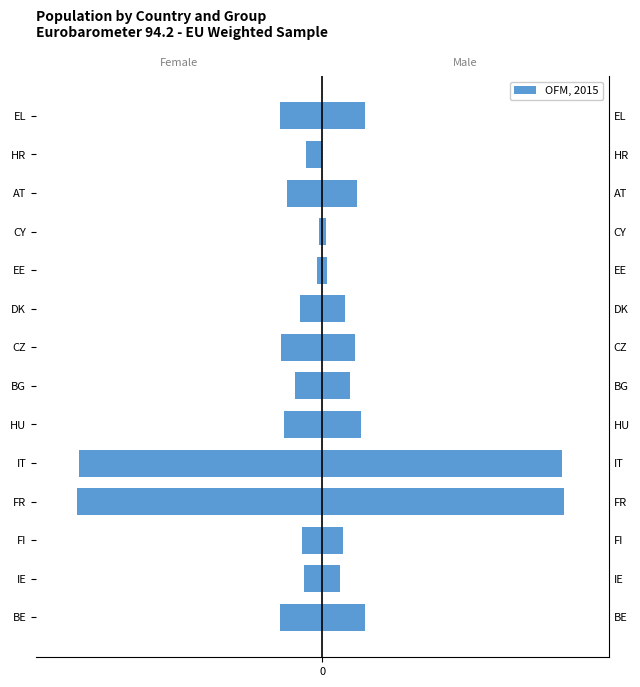

Rank the categories by value from lowest to highest.

FR, IT, BE, EL, CZ, HU, AT, BG, DK, FI, IE, HR, EE, CY